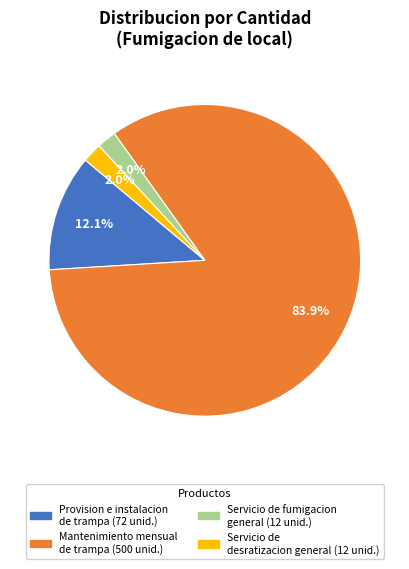

Is there any slice that represents more than half of the pie?

Yes